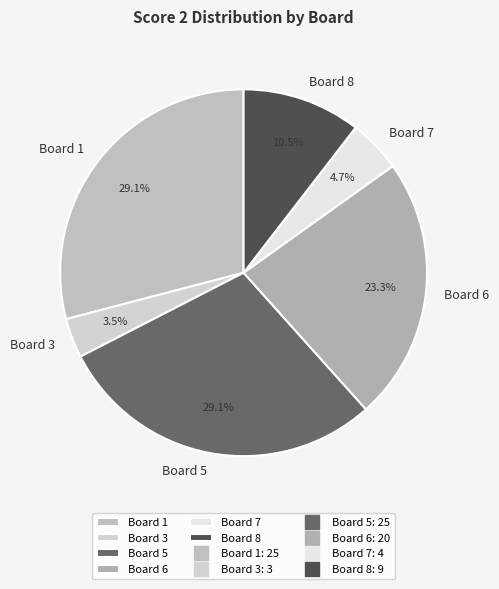

What is the smallest slice in the pie chart?

Board 3